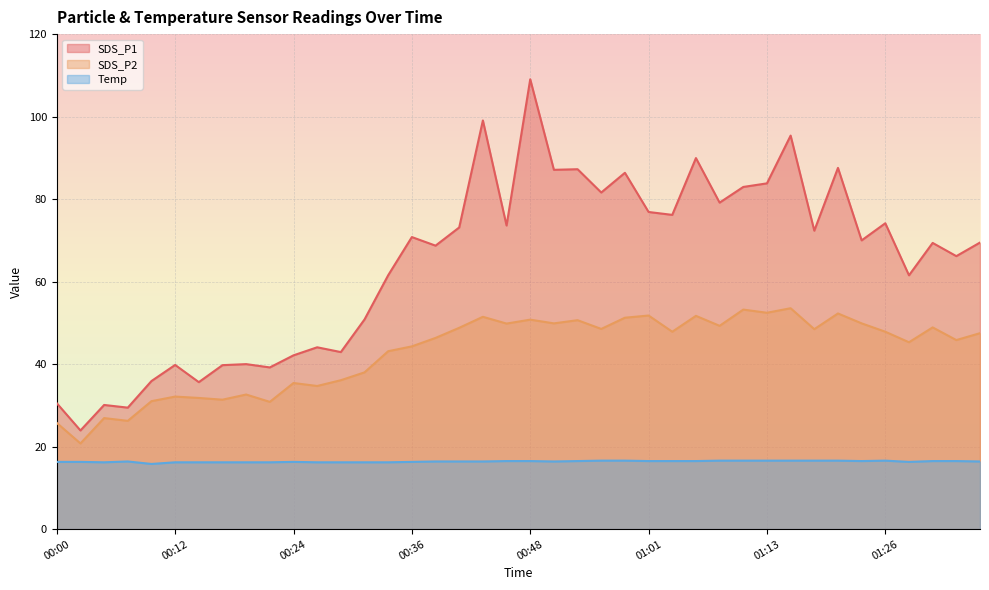

Rank the series by their maximum value, from highest to lowest.

SDS_P1, SDS_P2, Temp